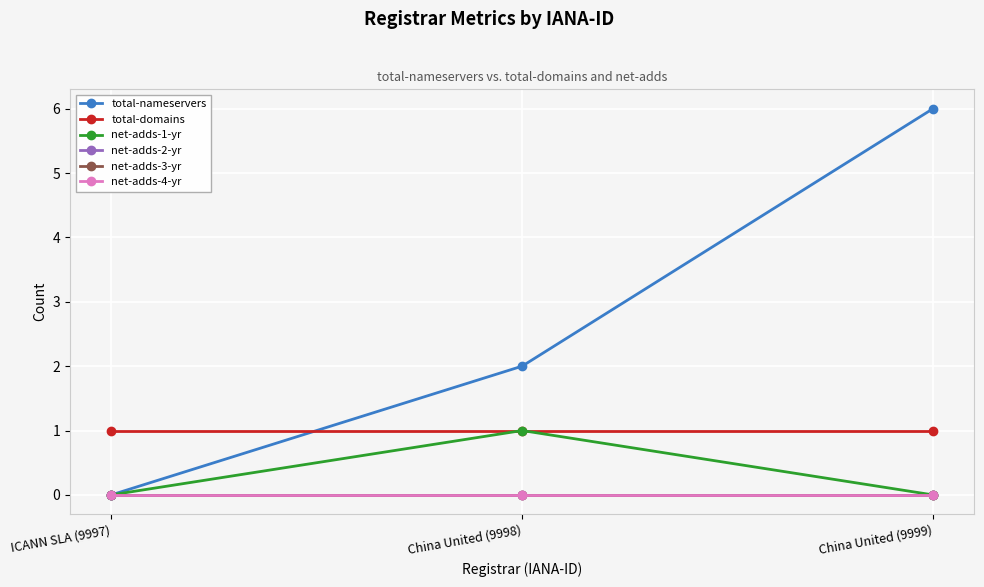

At which category is the sum across all series the highest?

China United (9999)